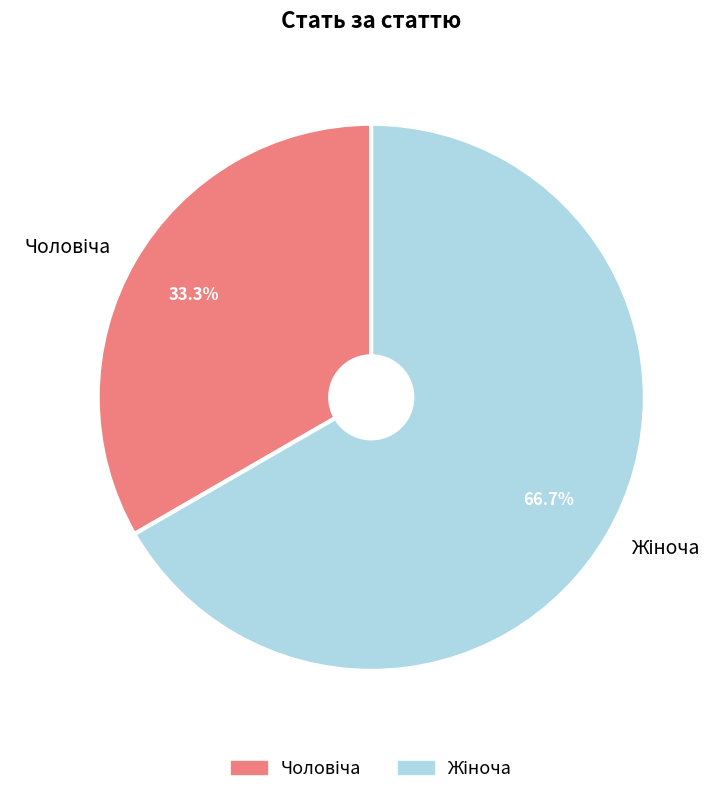

Does any single category account for the majority?

Yes